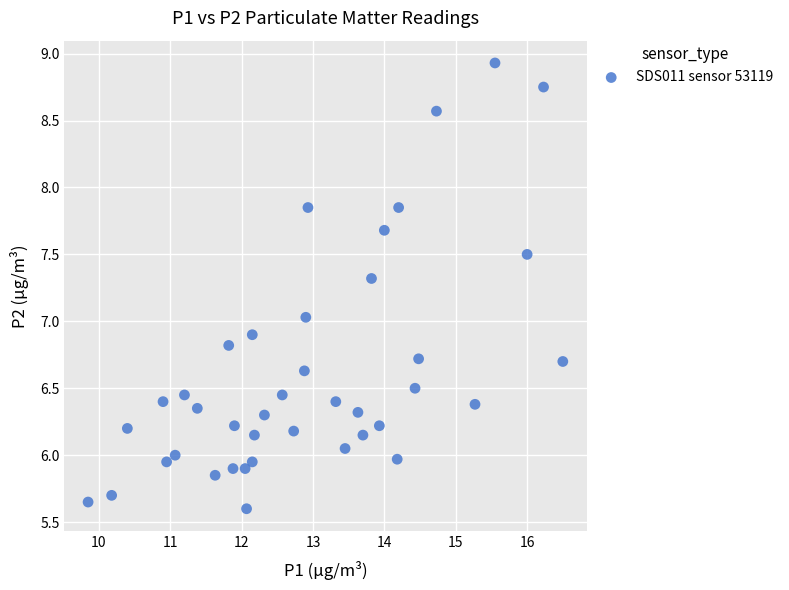

What is the range of X values (max minus min)?

6.7